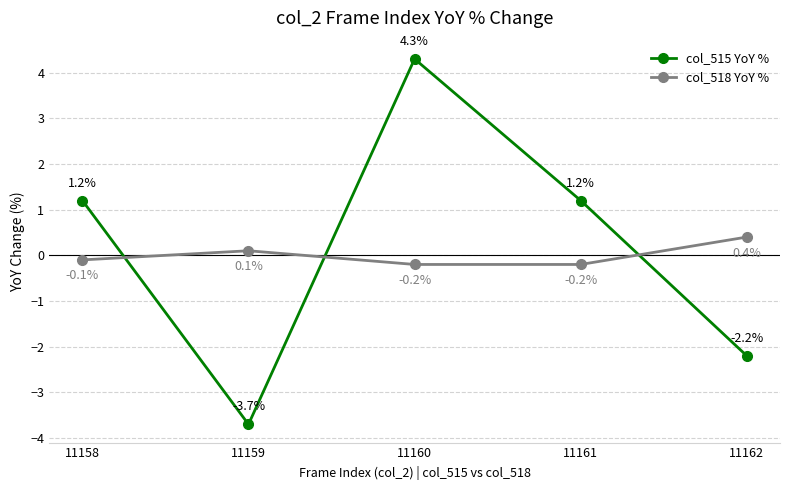

Rank the series by their average value, from lowest to highest.

col_518 YoY %, col_515 YoY %